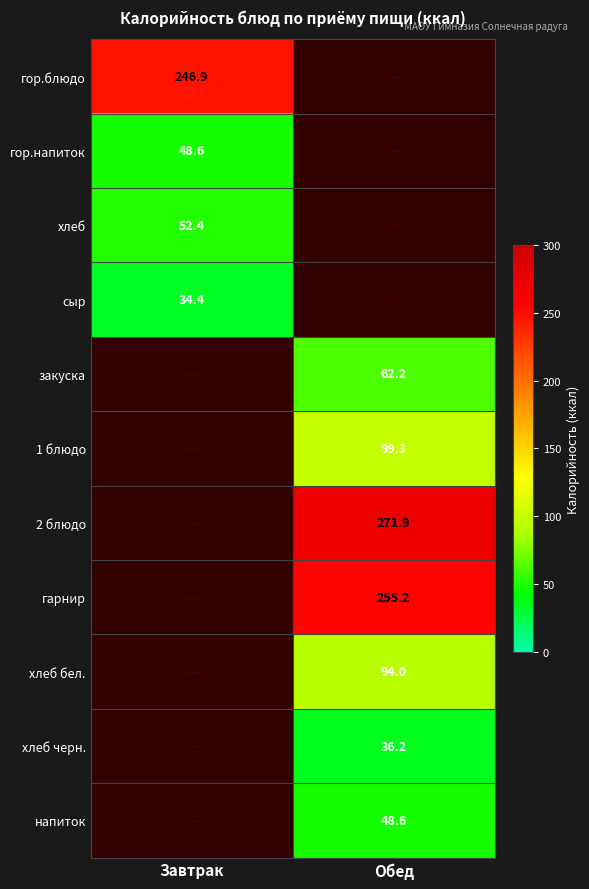

List the labels in order of гор.напиток value, largest first.

Завтрак, Обед